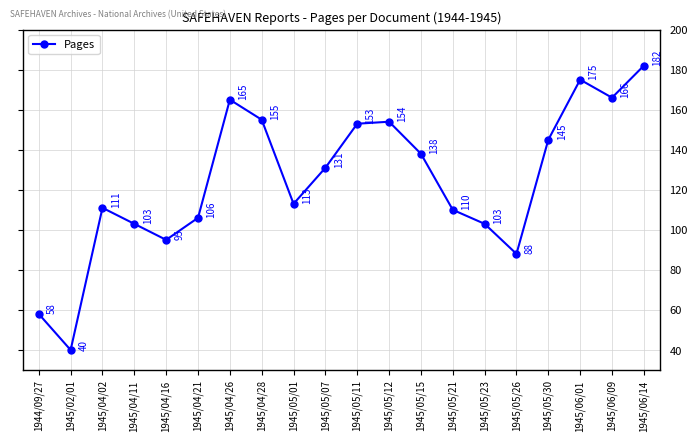

Which label corresponds to the largest value in the chart?

1945/06/14